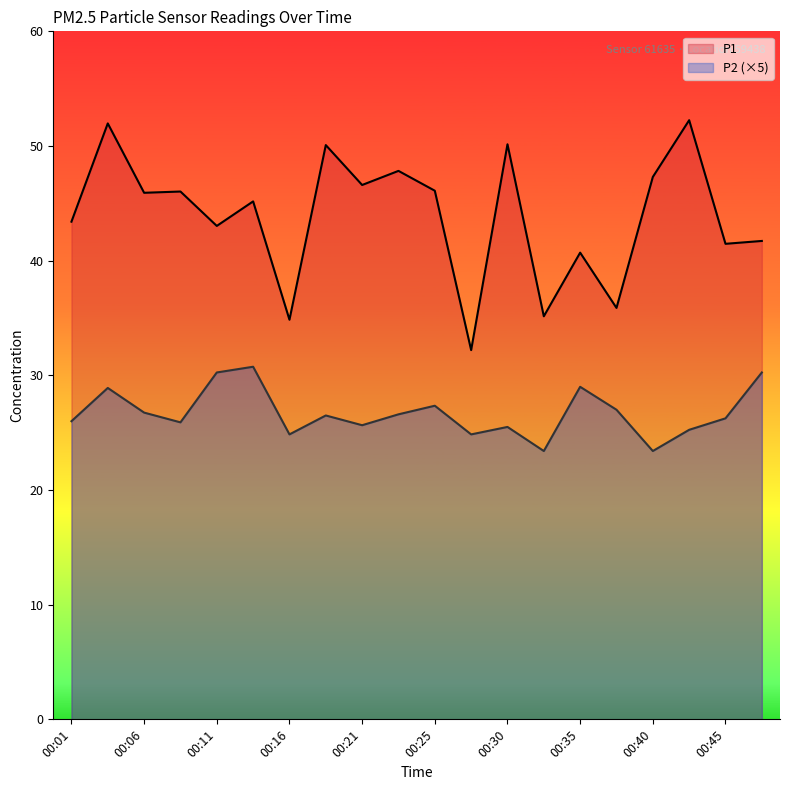

Which series changed the most between 00:08 and 00:47?

P2